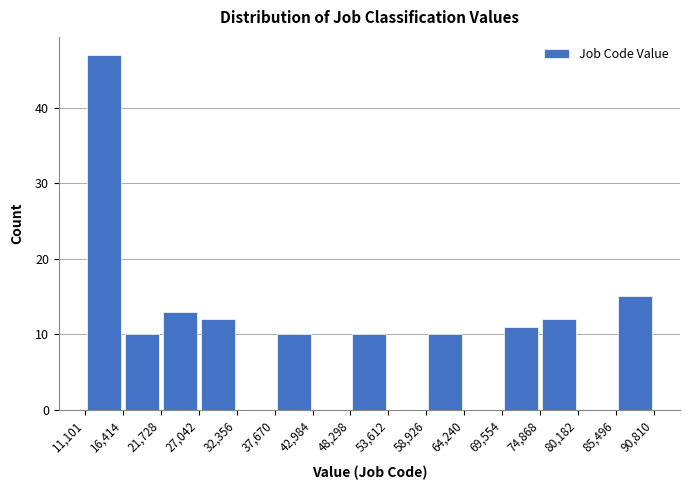

Which range on the x-axis has the tallest bar?

11,101 to 16,414